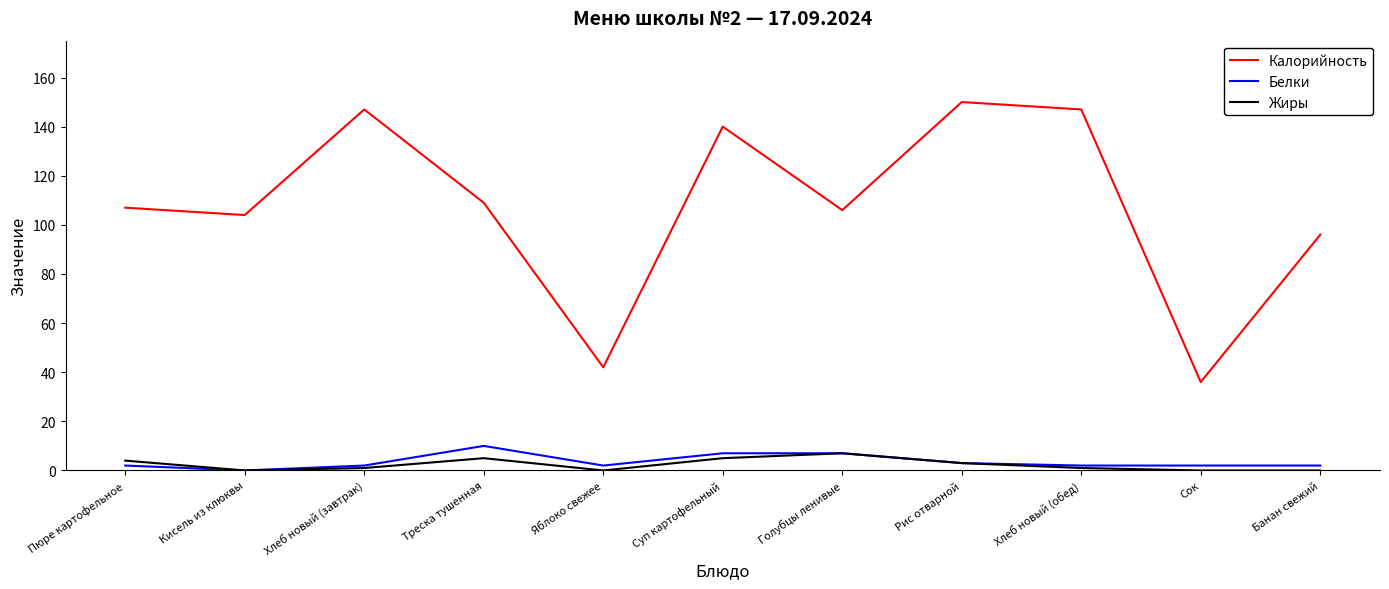

How many Белки values are between 2 and 7?

9